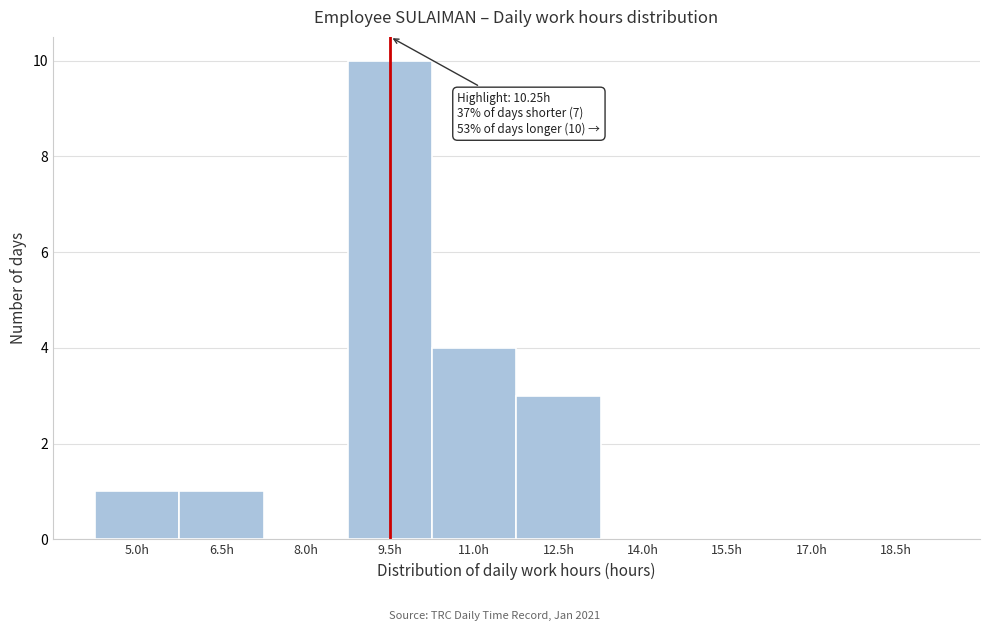

Reading left to right, transcribe all the data shown in this chart.

5.0h=1	6.5h=1	8.0h=0	9.5h=10	11.0h=4	12.5h=3	14.0h=0	15.5h=0	17.0h=0	18.5h=0